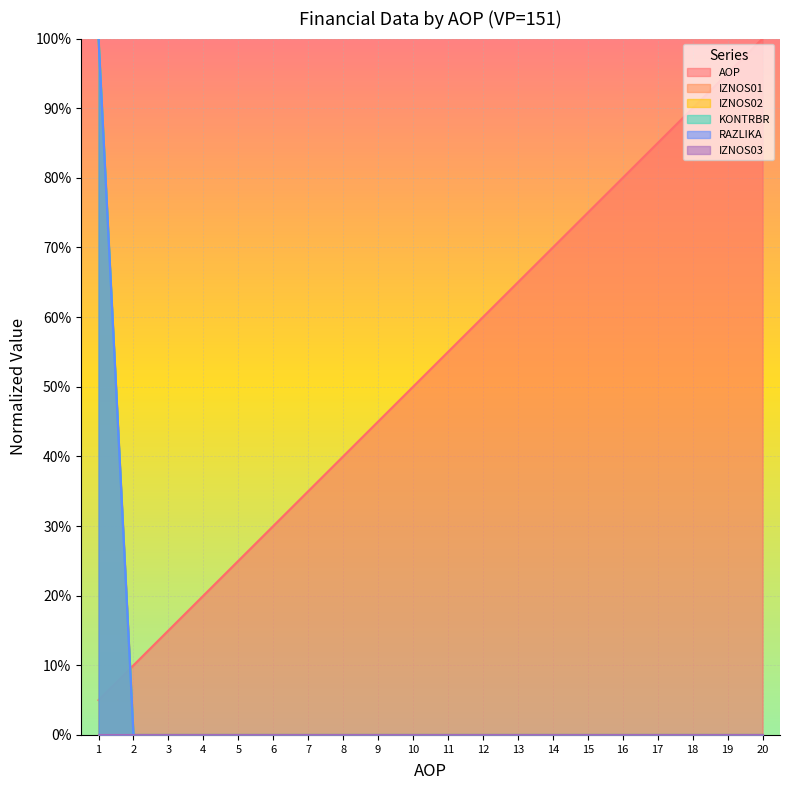

True or false: KONTRBR has more than 2 points higher than both neighbors.

False